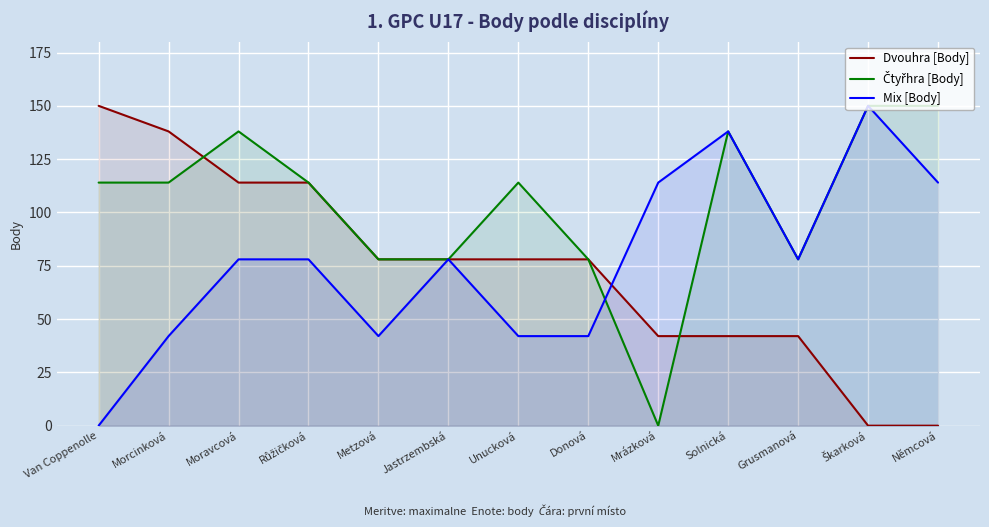

What is the sum of the Čtyřhra [Body] values at Růžičková and Jastrzembská?

192